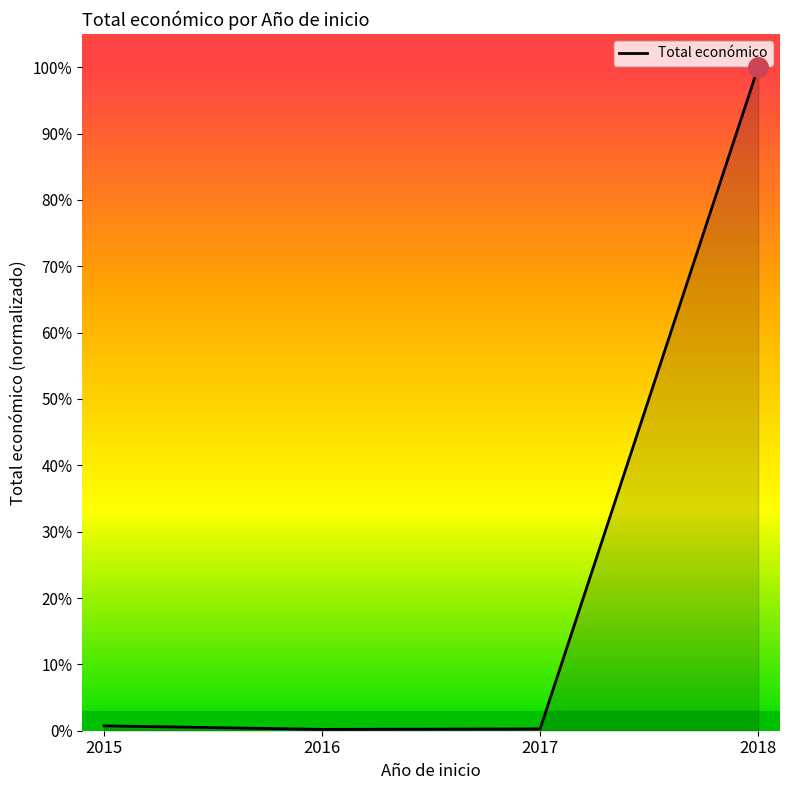

True or false: the data shows 0.3 at 2017.

True